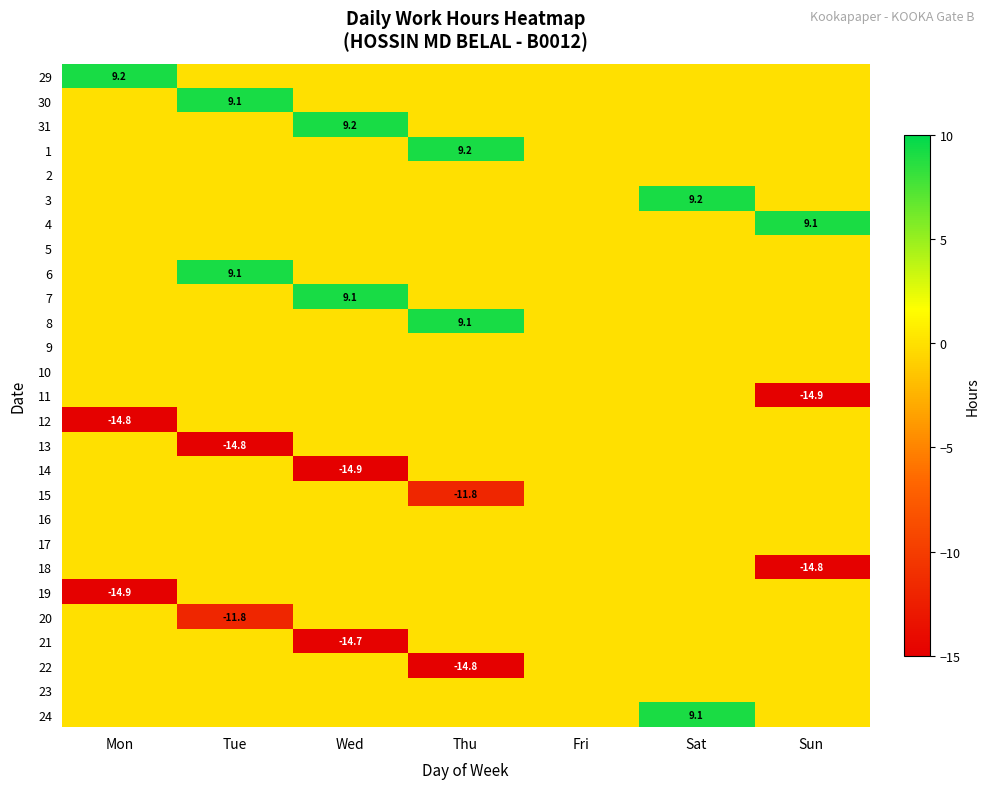

True or false: 24 has a value of 9.1 at Sat.

True